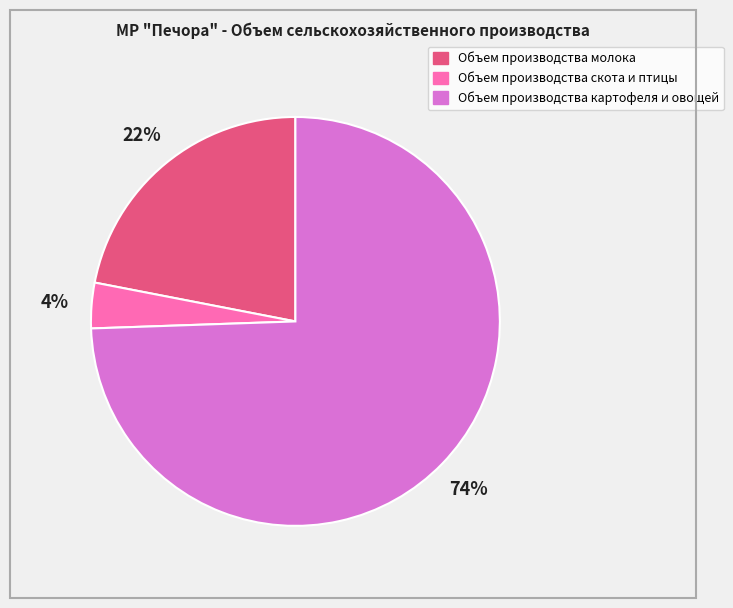

To the nearest percent, what portion does Объем производства молока represent?

22%